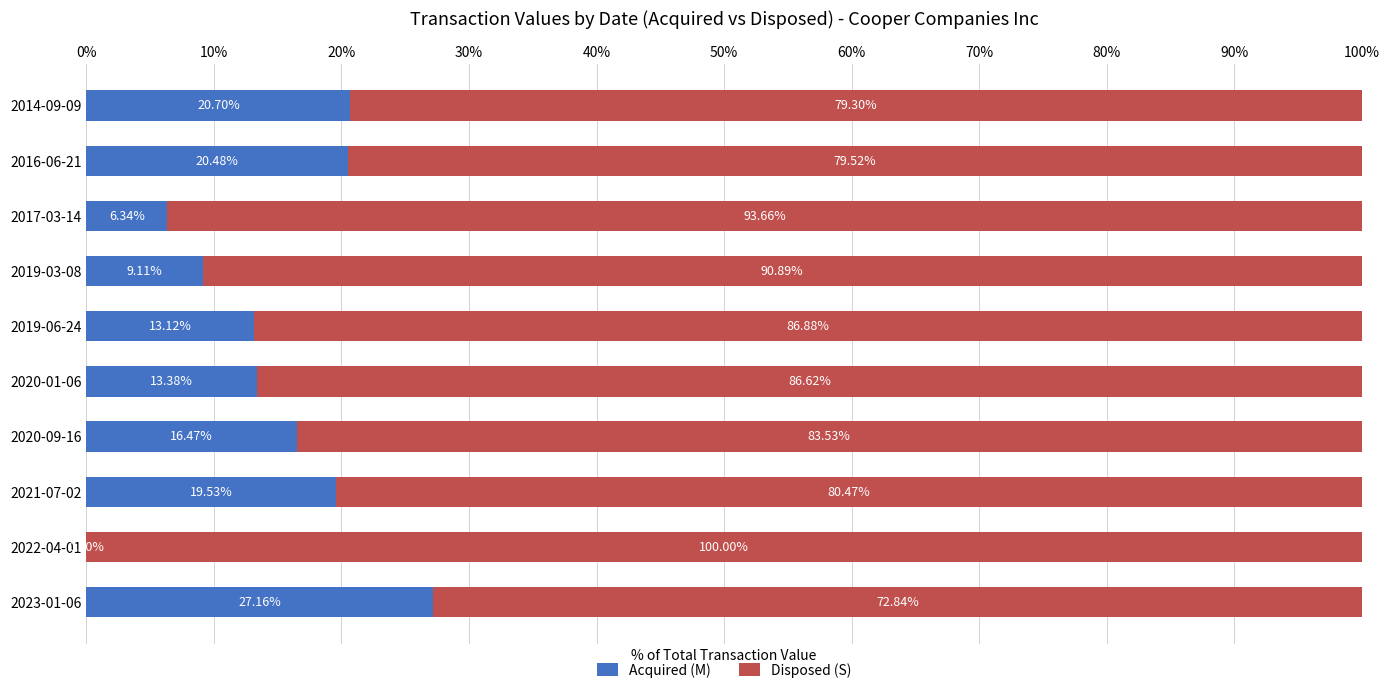

What is the maximum value for Acquired (M)?

27.2